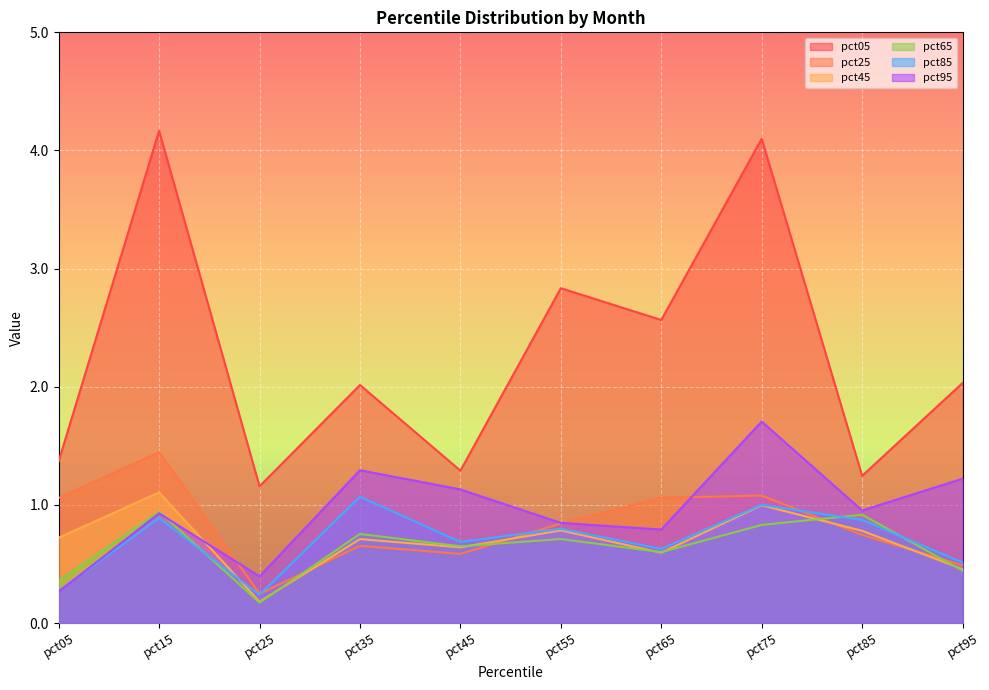

What value does the pct85 series have at pct95?

0.5